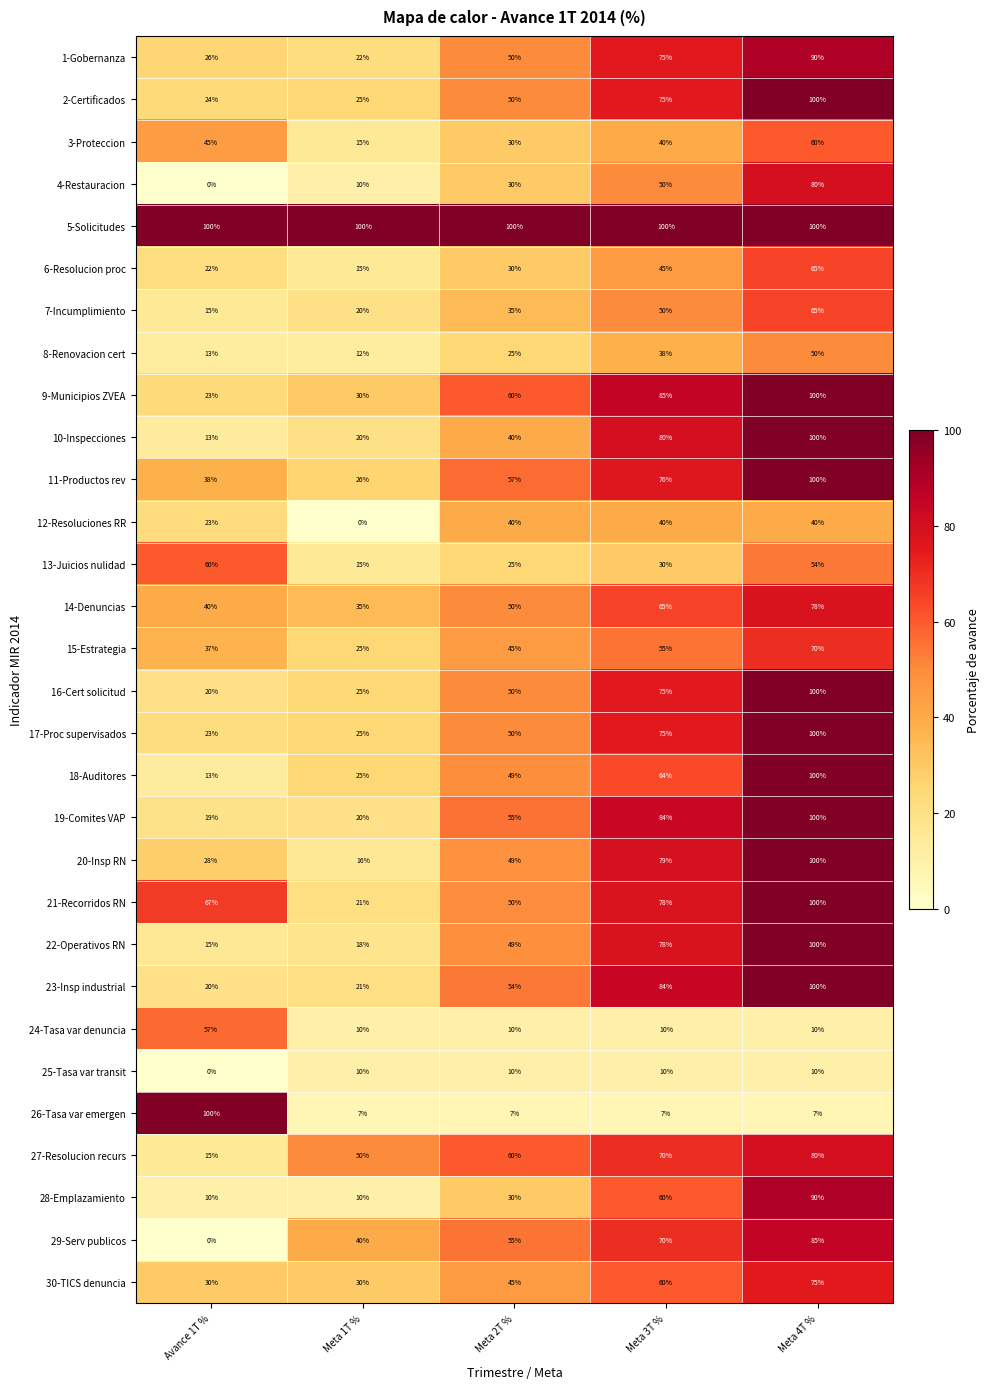

Which has a higher value, Avance 1T % or Meta 1T %?

Avance 1T %